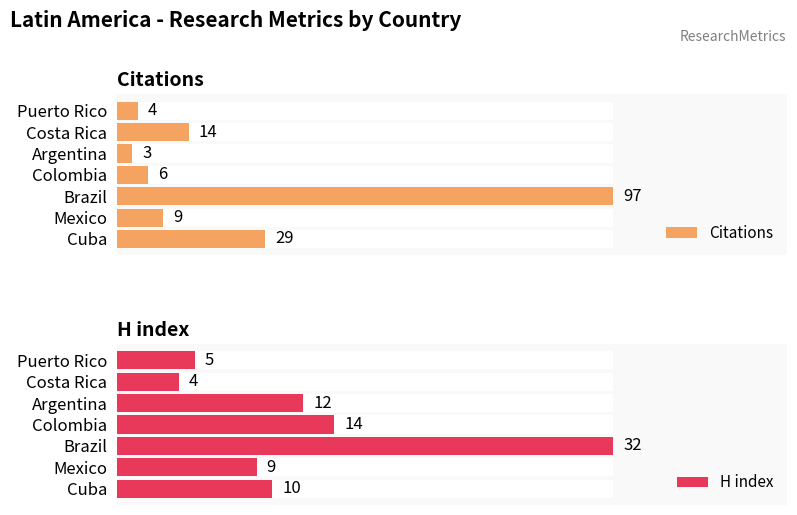

Which series has the largest range (max minus min)?

Citations